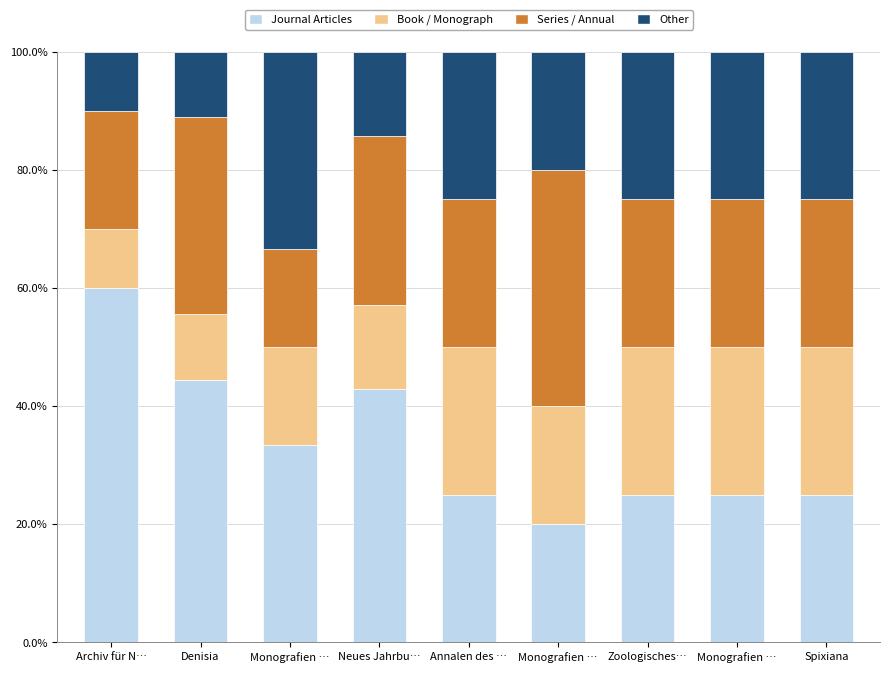

Is it true that Series / Annual equals 25.0 at Monografien …?

True